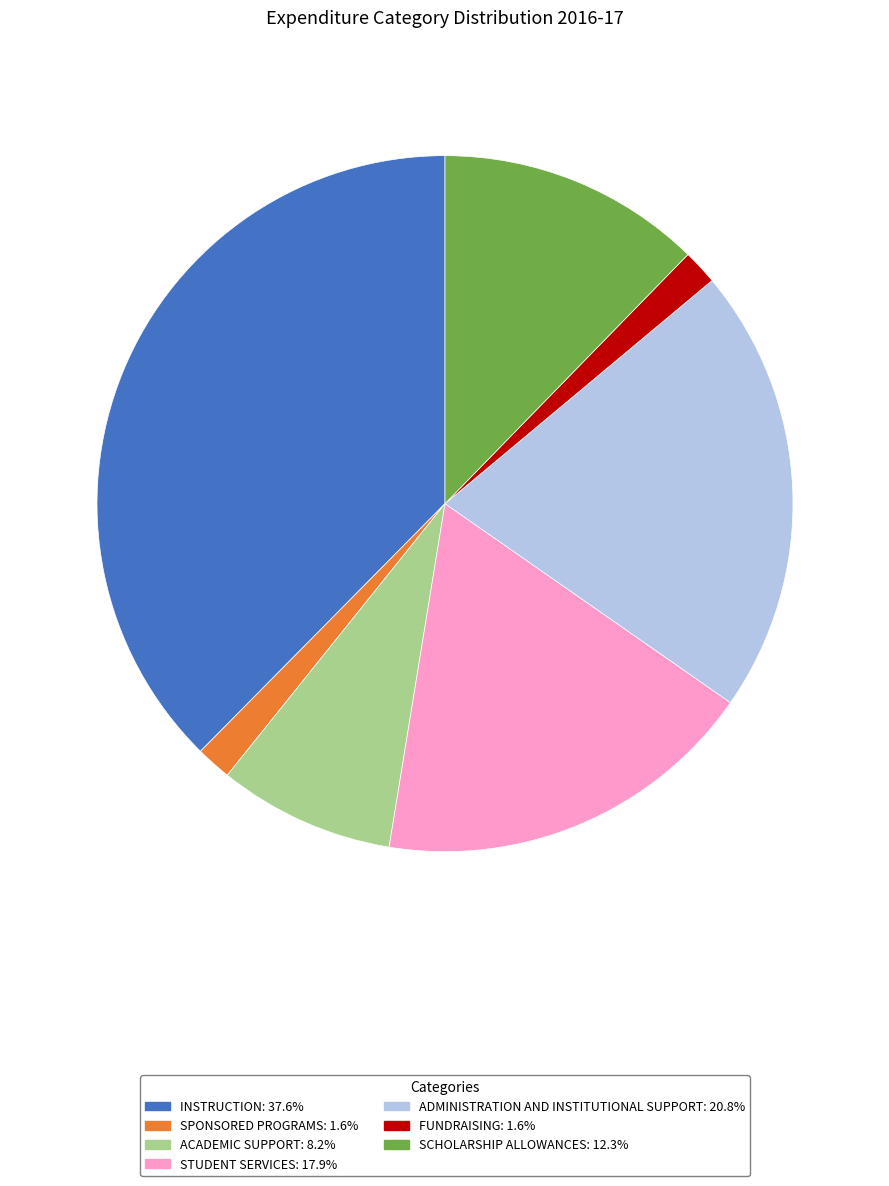

True or false: INSTRUCTION accounts for 47% of the total.

False